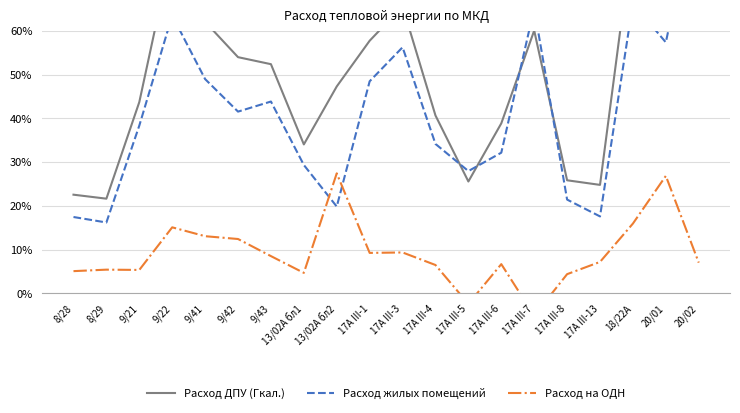

Read the Расход жилых помещений value at 13/02А бл2.

0.2